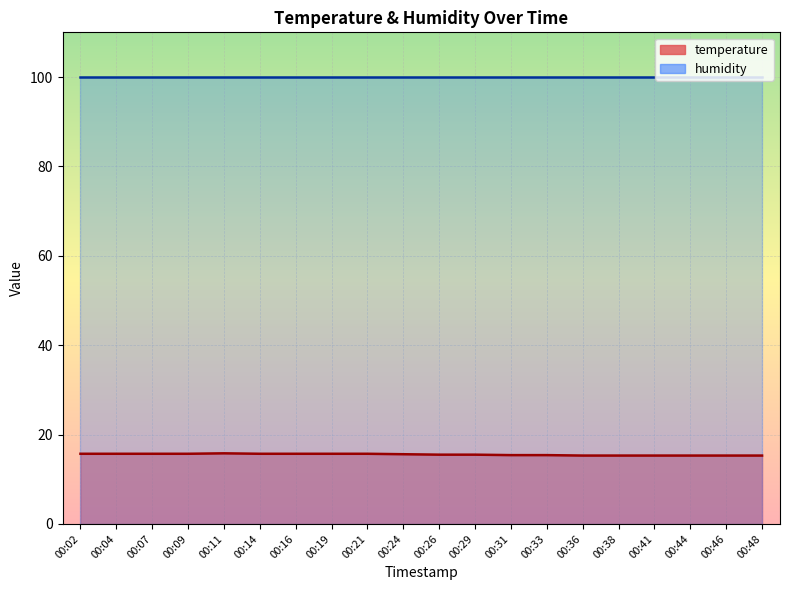

List the labels in order of value, smallest first.

00:36, 00:38, 00:41, 00:44, 00:46, 00:48, 00:31, 00:33, 00:26, 00:29, 00:24, 00:02, 00:04, 00:07, 00:09, 00:14, 00:16, 00:19, 00:21, 00:11